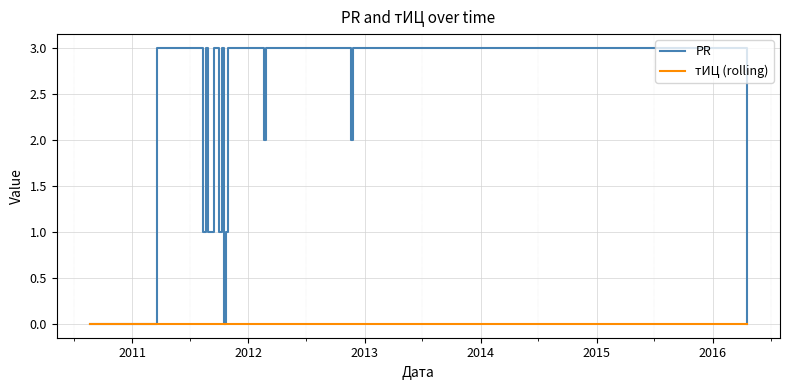

What is the greatest value displayed?

3